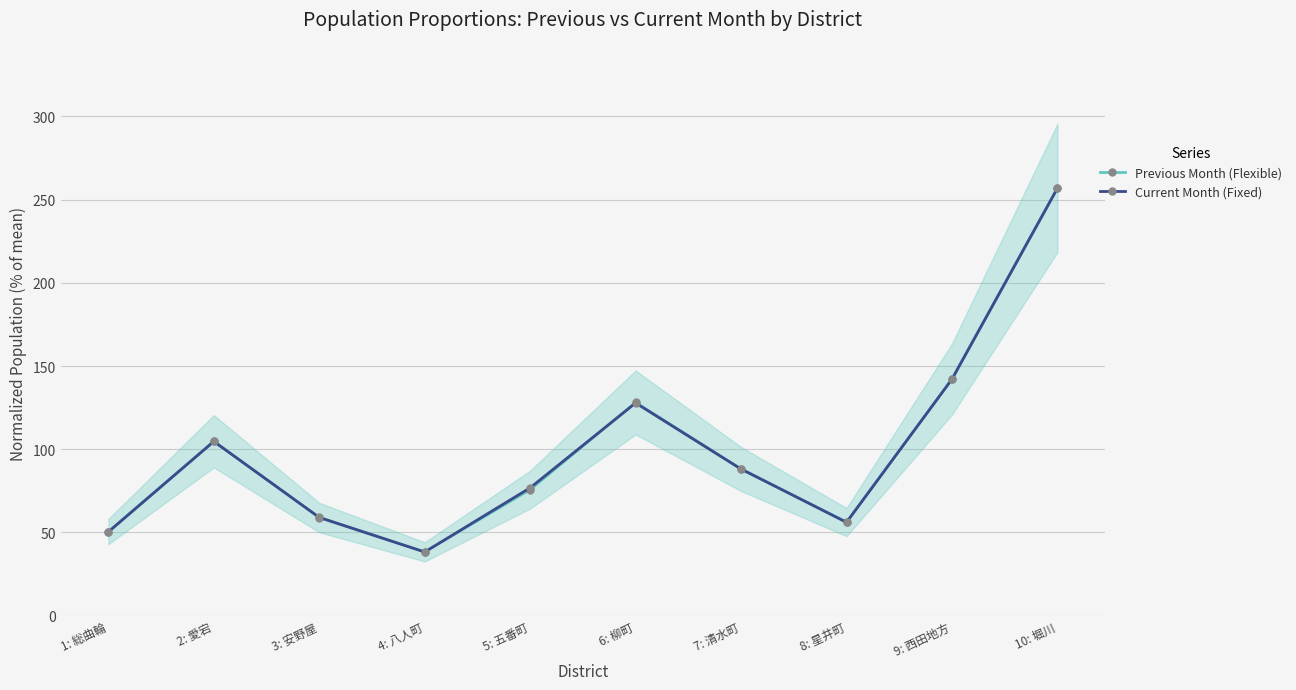

Reading left to right, extract all data points from this chart.

Previous Month (Flexible): 1: 総曲輪=50.5	2: 愛宕=104.8	3: 安野屋=59.0	4: 八人町=38.4	5: 五番町=75.8	6: 柳町=128.1	7: 清水町=88.1	8: 星井町=56.2	9: 西田地方=142.1	10: 堀川=257.0
Current Month (Fixed): 1: 総曲輪=50.3	2: 愛宕=104.7	3: 安野屋=59.0	4: 八人町=38.3	5: 五番町=76.8	6: 柳町=127.8	7: 清水町=88.1	8: 星井町=56.1	9: 西田地方=142.1	10: 堀川=256.8